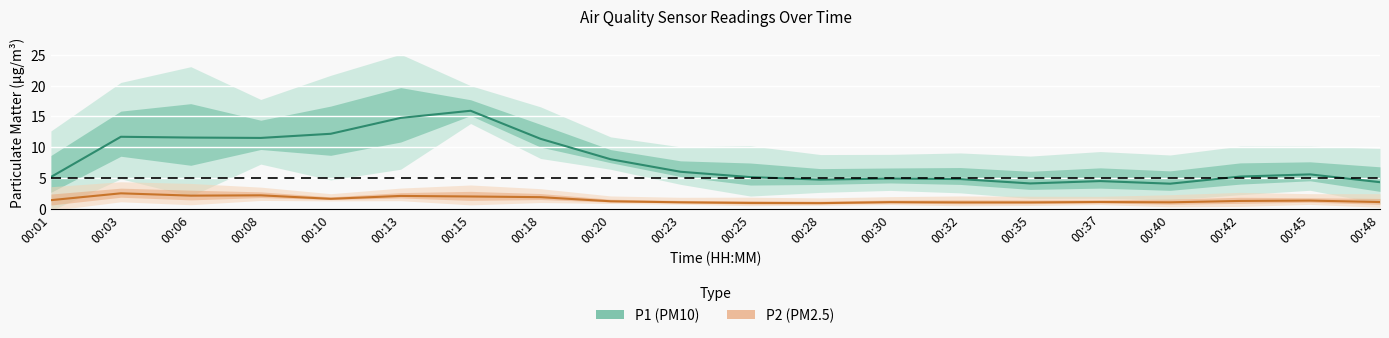

What is the spread (max minus min) of values at 00:35?

3.1